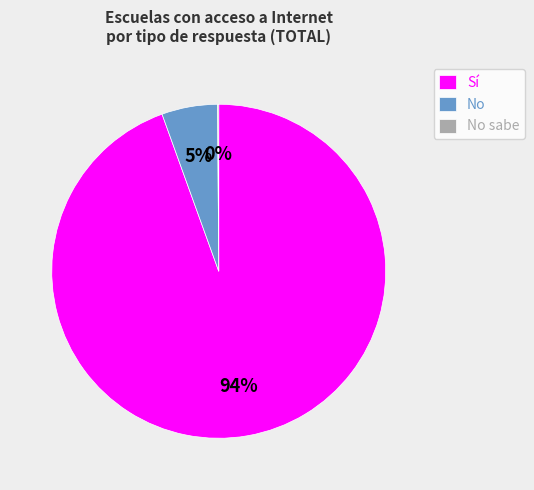

The Sí slice represents 87% of the pie. True or false?

False